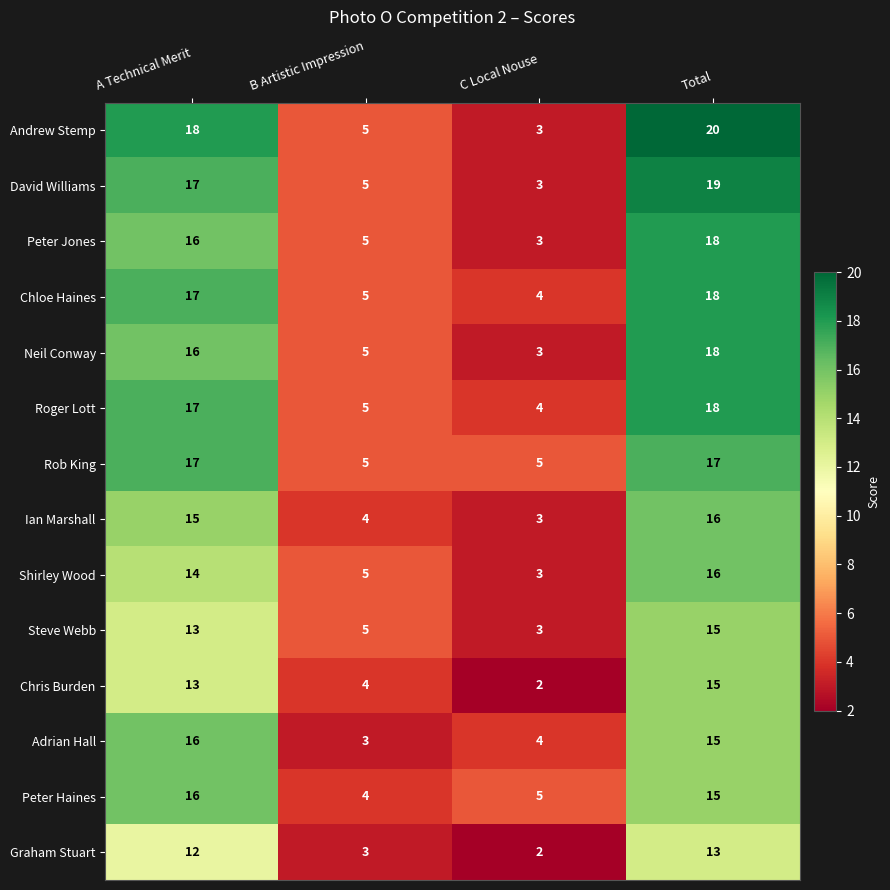

What is the highest value of the Adrian Hall series?

16